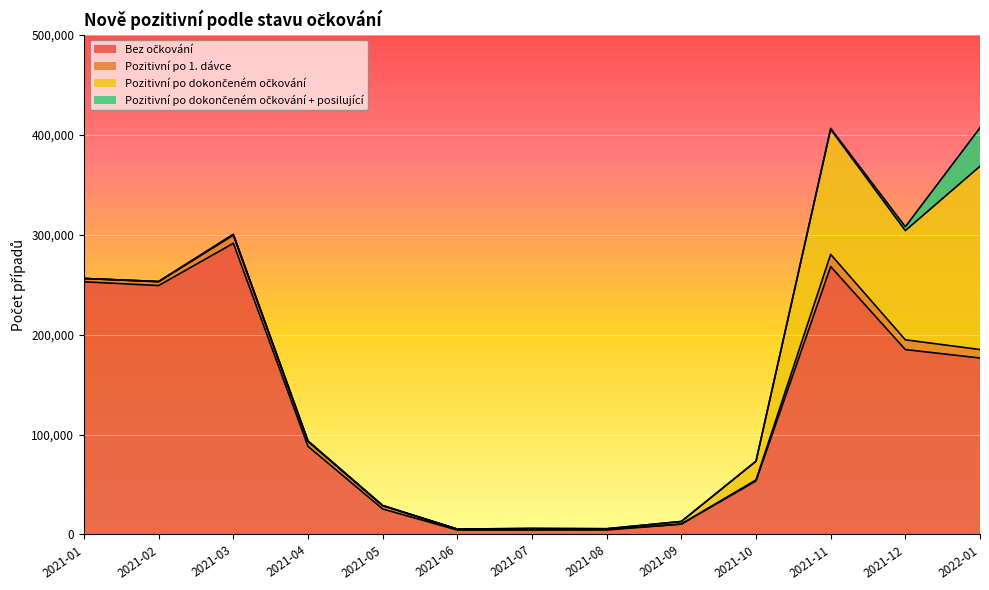

At which category does Bez očkování reach its first local peak?

2021-03